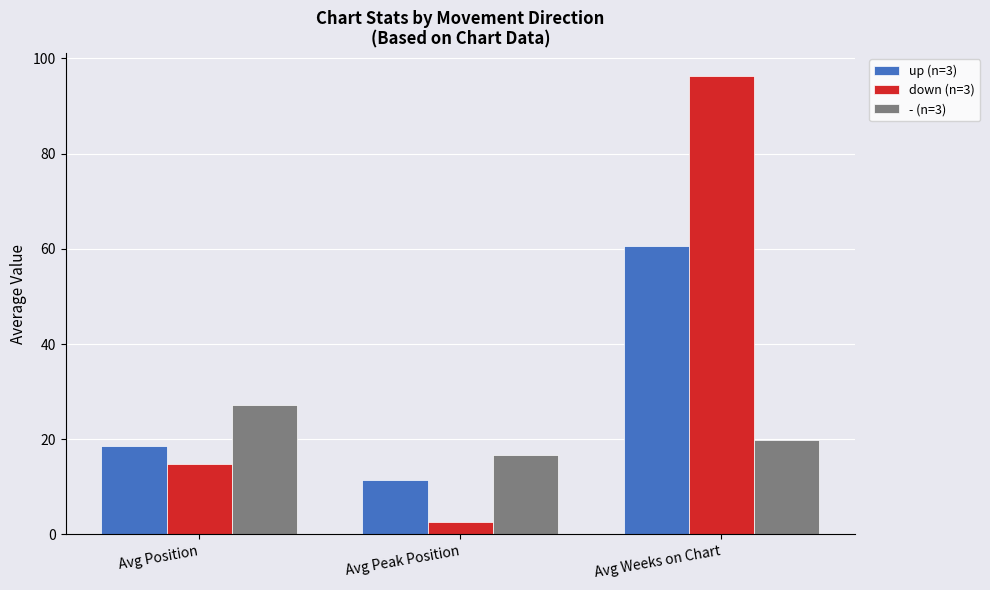

Does the chart contain stacked bars?

No